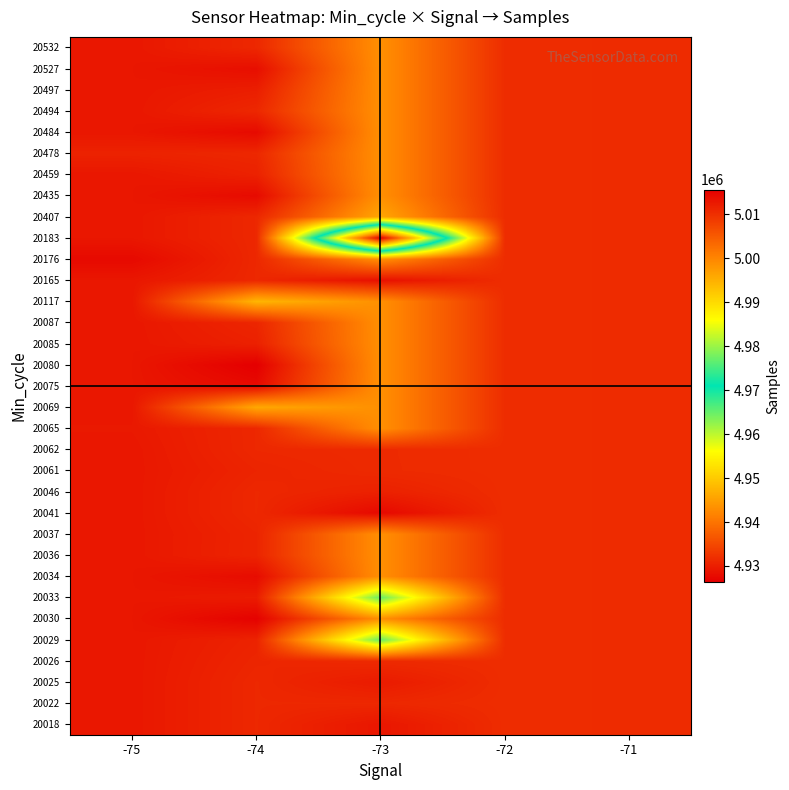

Reading right to left, what are all the values shown in this chart?

20018: -71=5010455.0	-72=5010329.0	-73=5012888.0	-74=5010917.2	-75=5012851.0
20022: -71=5010455.0	-72=5010329.0	-73=5010923.0	-74=5010917.2	-75=5012851.0
20025: -71=5010455.0	-72=5010329.0	-73=5012398.0	-74=5010917.2	-75=5012851.0
20026: -71=5010455.0	-72=5010329.0	-73=5010659.0	-74=5011177.0	-75=5012851.0
20029: -71=5010455.0	-72=5010329.0	-73=4976997.0	-74=5011462.0	-75=5012851.0
20030: -71=5010455.0	-72=5010329.0	-73=4998796.3	-74=5015302.0	-75=5012851.0
20033: -71=5010455.0	-72=5010329.0	-73=4976960.0	-74=5012278.0	-75=5012851.0
20034: -71=5010455.0	-72=5010329.0	-73=4998796.3	-74=5014107.0	-75=5012851.0
20036: -71=5010455.0	-72=5010329.0	-73=4998796.3	-74=5011287.0	-75=5012851.0
20037: -71=5010455.0	-72=5010329.0	-73=4998796.3	-74=5011319.0	-75=5012851.0
20041: -71=5010455.0	-72=5010329.0	-73=5014490.0	-74=5010917.2	-75=5012851.0
20046: -71=5010455.0	-72=5010329.0	-73=5011690.0	-74=5010917.2	-75=5012851.0
20061: -71=5010455.0	-72=5010329.0	-73=5010648.0	-74=5011292.0	-75=5012851.0
20062: -71=5010455.0	-72=5010329.0	-73=5010631.0	-74=5010917.2	-75=5012851.0
20065: -71=5010455.0	-72=5010329.0	-73=4998796.3	-74=5010917.2	-75=5012648.0
20069: -71=5010455.0	-72=5010329.0	-73=4998796.3	-74=4995968.0	-75=5012851.0
20075: -71=5010455.0	-72=5010329.0	-73=4998796.3	-74=5014333.0	-75=5012851.0
20080: -71=5010455.0	-72=5010329.0	-73=4998796.3	-74=5015649.0	-75=5012851.0
20085: -71=5010455.0	-72=5010329.0	-73=4998796.3	-74=5011722.0	-75=5012851.0
20087: -71=5010455.0	-72=5010329.0	-73=4998796.3	-74=5011120.0	-75=5012851.0
20117: -71=5010455.0	-72=5010329.0	-73=4998796.3	-74=4994360.0	-75=5012851.0
20165: -71=5010455.0	-72=5010329.0	-73=5013594.0	-74=5010917.2	-75=5012851.0
20176: -71=5010455.0	-72=5010329.0	-73=4998796.3	-74=5010917.2	-75=5014421.0
20183: -71=5010455.0	-72=5010329.0	-73=4926357.0	-74=5010917.2	-75=5012851.0
20407: -71=5010455.0	-72=5010329.0	-73=4996117.0	-74=5010917.2	-75=5012851.0
20435: -71=5010455.0	-72=5010329.0	-73=4998796.3	-74=5014265.0	-75=5012851.0
20459: -71=5010455.0	-72=5010329.0	-73=4998796.3	-74=5011606.0	-75=5012851.0
20478: -71=5010455.0	-72=5010329.0	-73=4998796.3	-74=5010917.2	-75=5011484.0
20484: -71=5010455.0	-72=5010329.0	-73=4998796.3	-74=5014333.0	-75=5012851.0
20494: -71=5010455.0	-72=5010329.0	-73=4998796.3	-74=5010917.2	-75=5012851.0
20497: -71=5010455.0	-72=5010329.0	-73=4998796.3	-74=5012023.0	-75=5012851.0
20527: -71=5010455.0	-72=5010329.0	-73=4998796.3	-74=5013823.0	-75=5012851.0
20532: -71=5010455.0	-72=5010329.0	-73=4998796.3	-74=5010917.2	-75=5012851.0